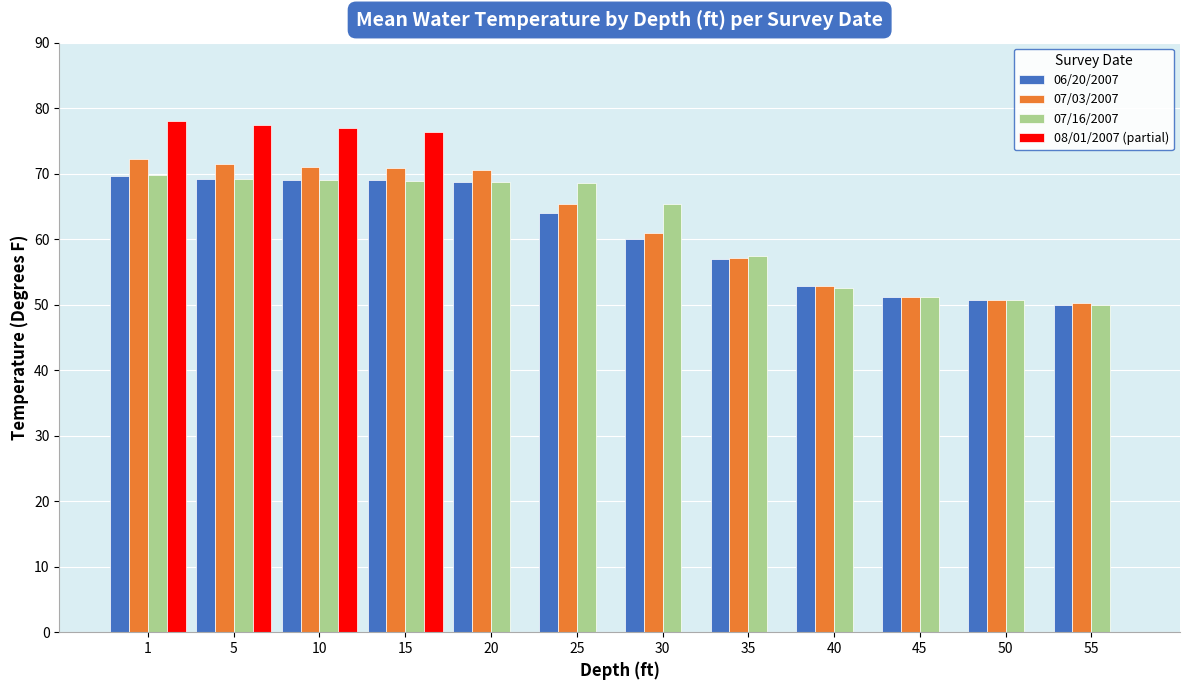

How many distinct data groups are displayed?

4